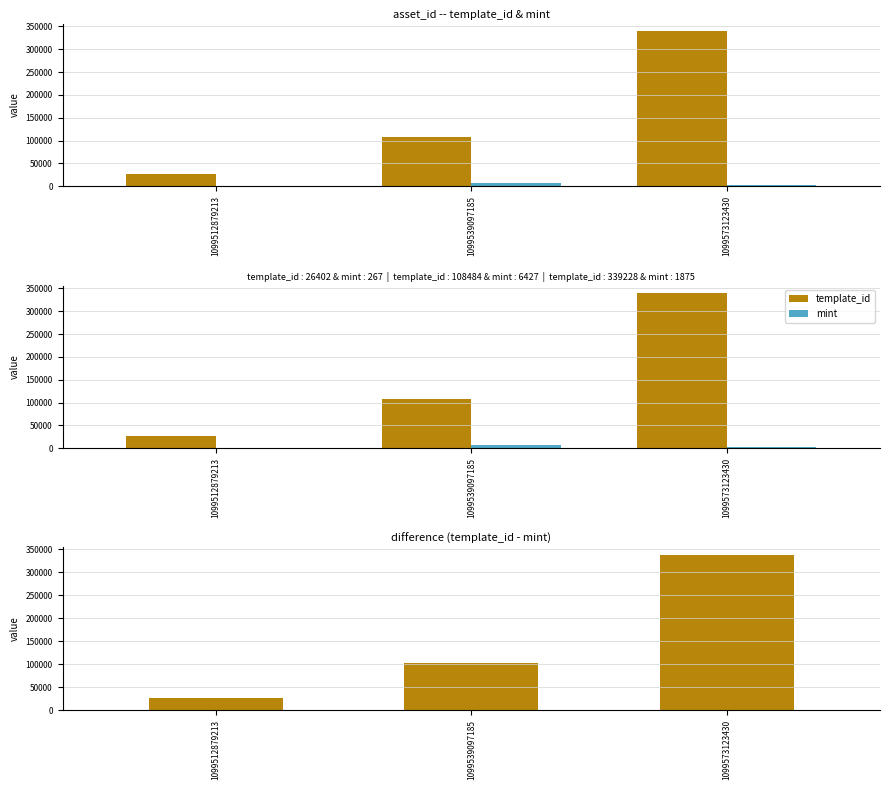

True or false: template_id has a value of 40047 at 1099539097185.

False